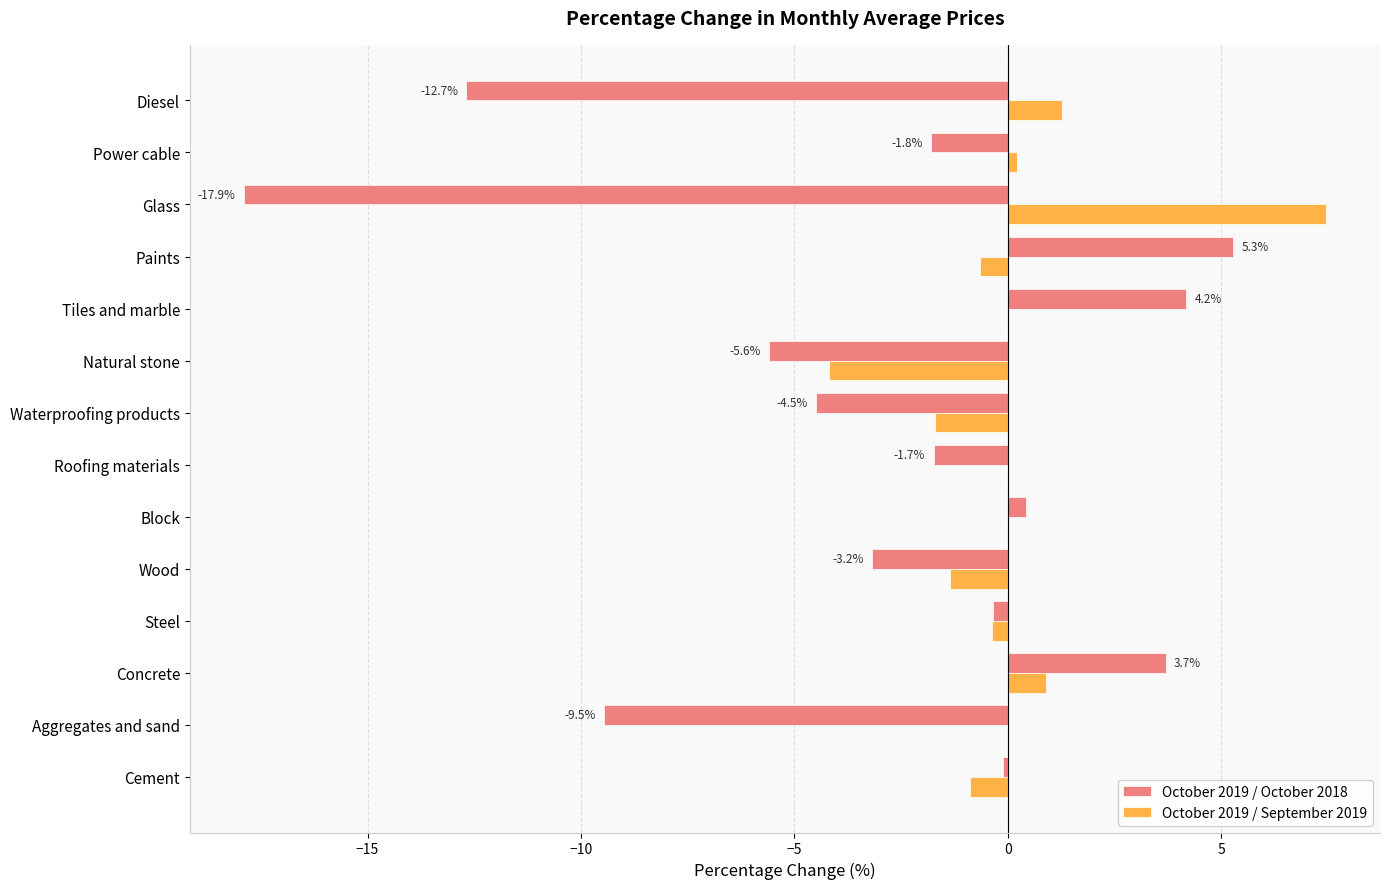

What is the maximum value for October 2019 / October 2018?

5.3